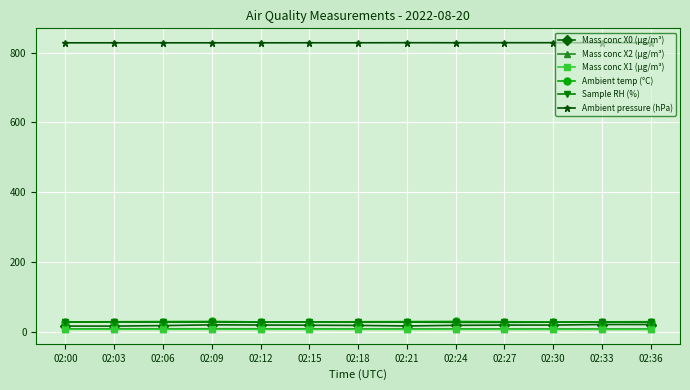

Is this an area chart (filled region under the line)?

No